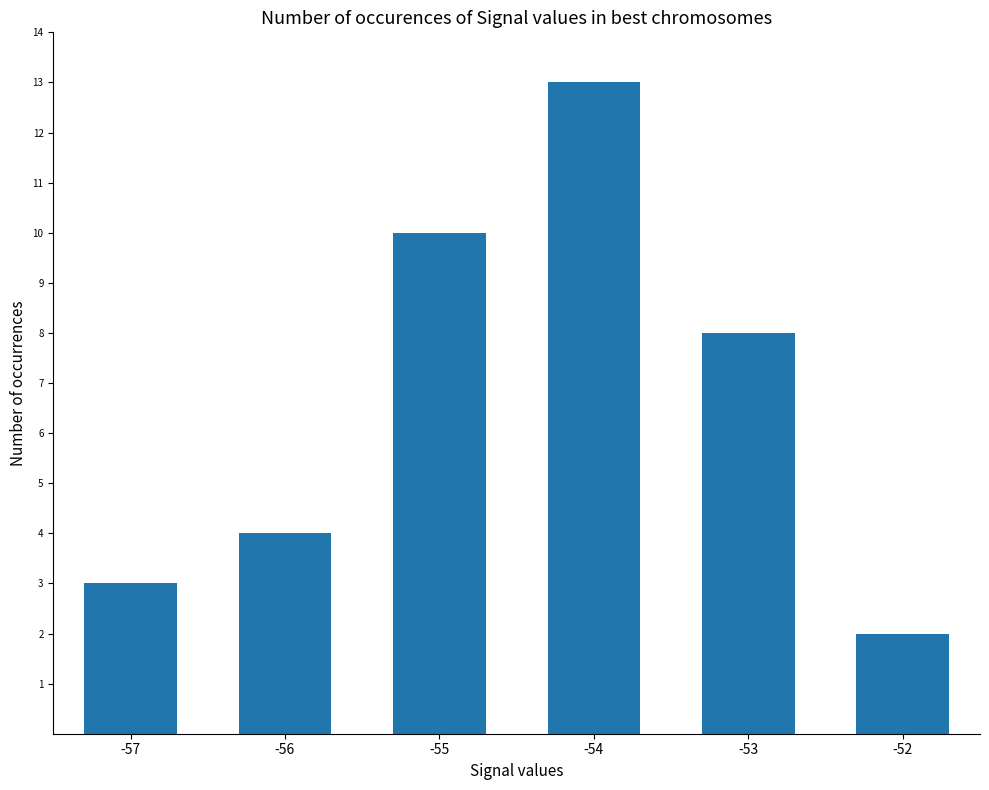

At which label is the value closest to 7?

-53